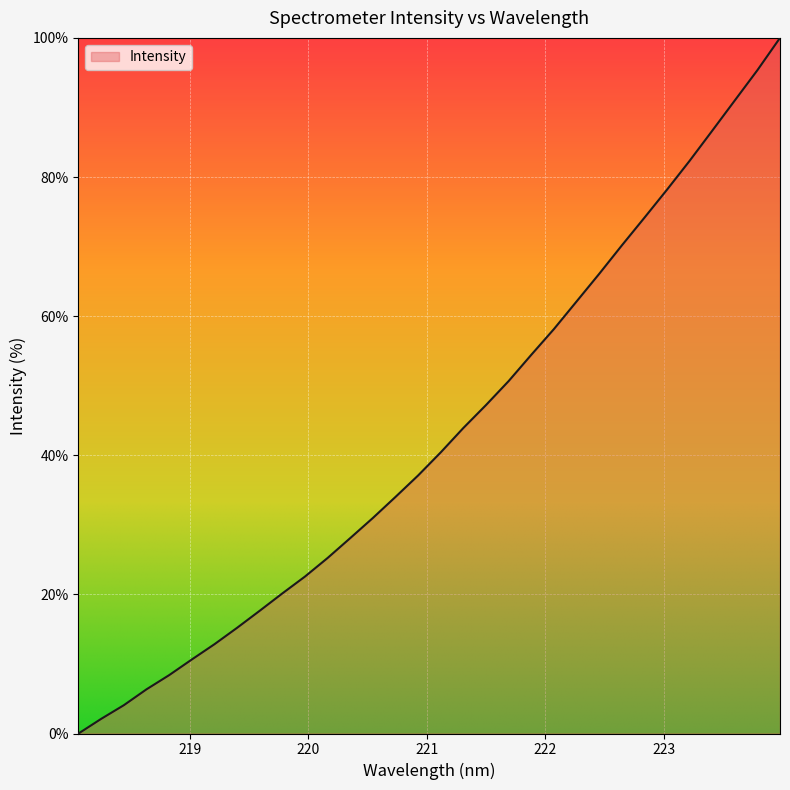

What is the difference between the maximum and minimum values?

100.0